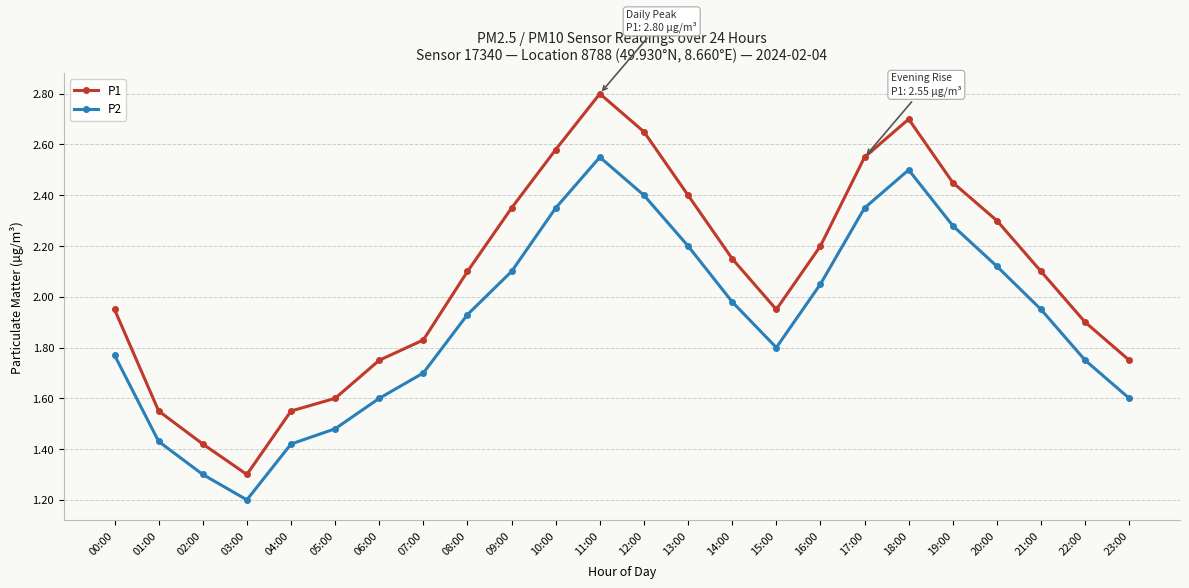

Where is P2 nearest to the value 1?

03:00